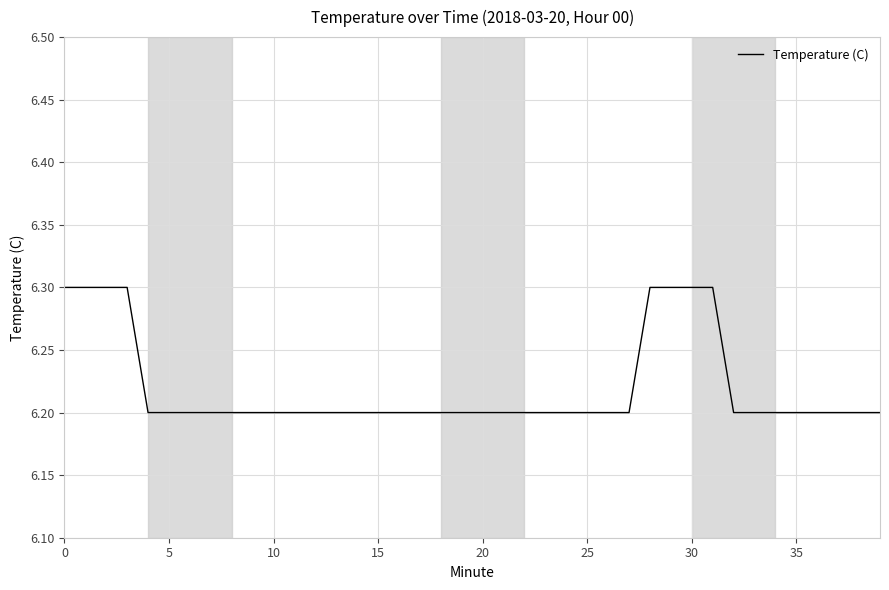

What is the greatest value displayed?

6.3